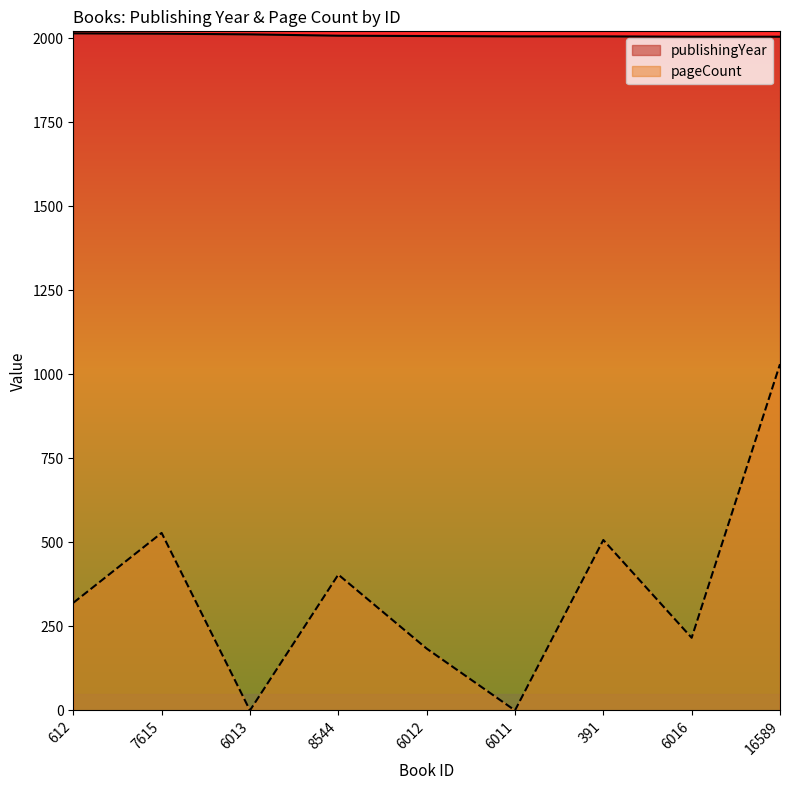

What is the total value across all series at 612?

2334